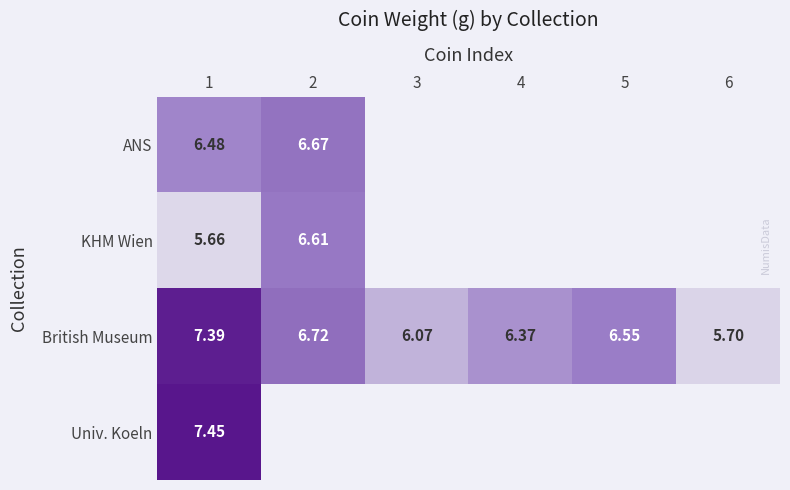

At 1, list the series in order from largest to smallest.

Univ. Koeln, British Museum, ANS, KHM Wien